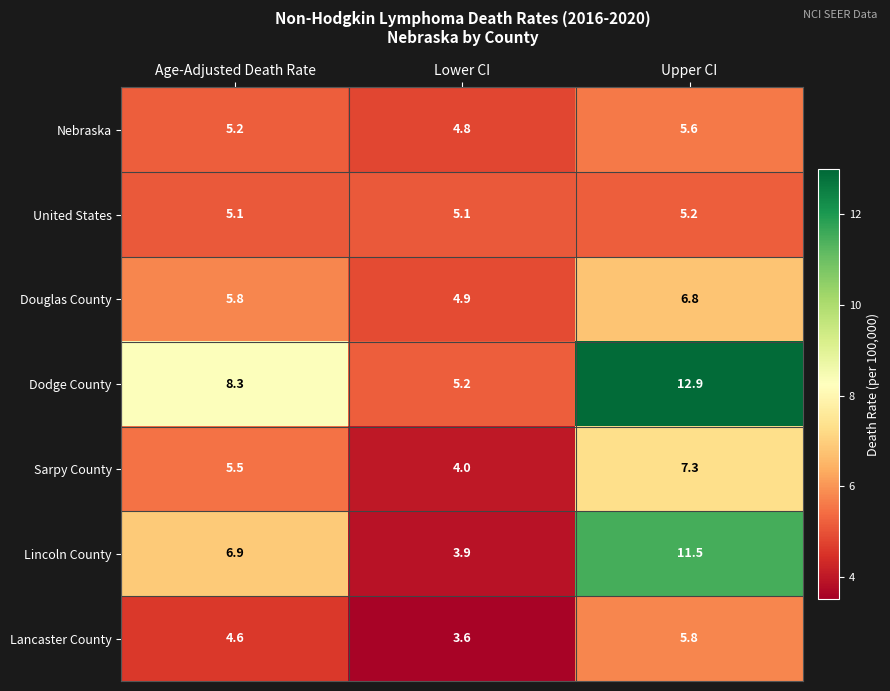

The value of Lincoln County at Lower CI is 3.9. True or false?

True